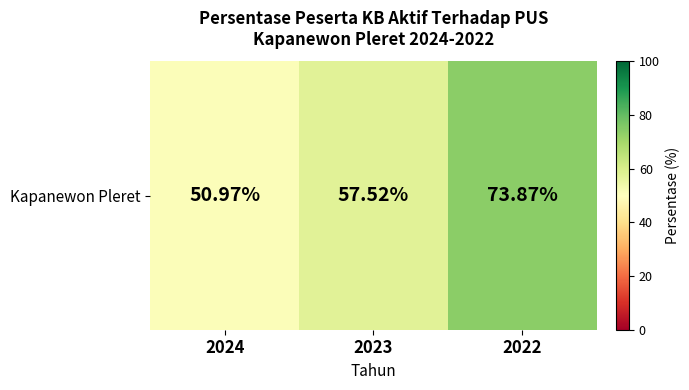

What is the minimum value shown in the chart?

51.0